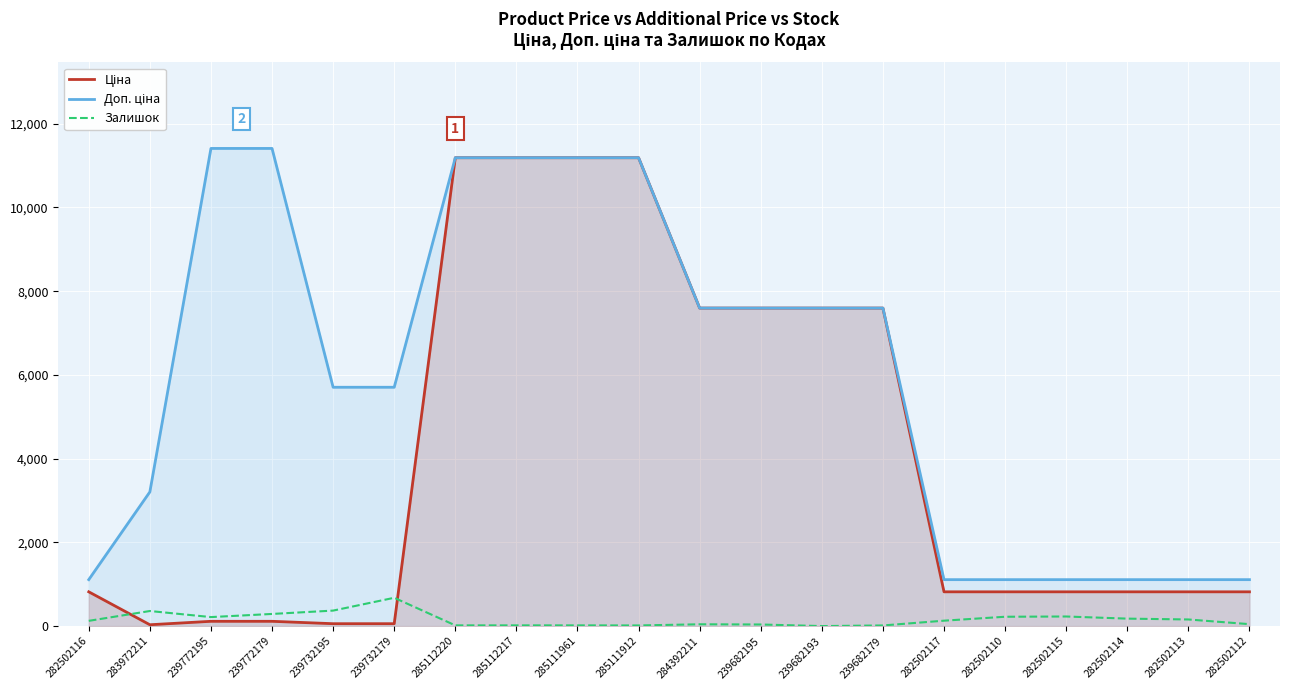

What is the difference between the highest and lowest values at 282502117?

980.2